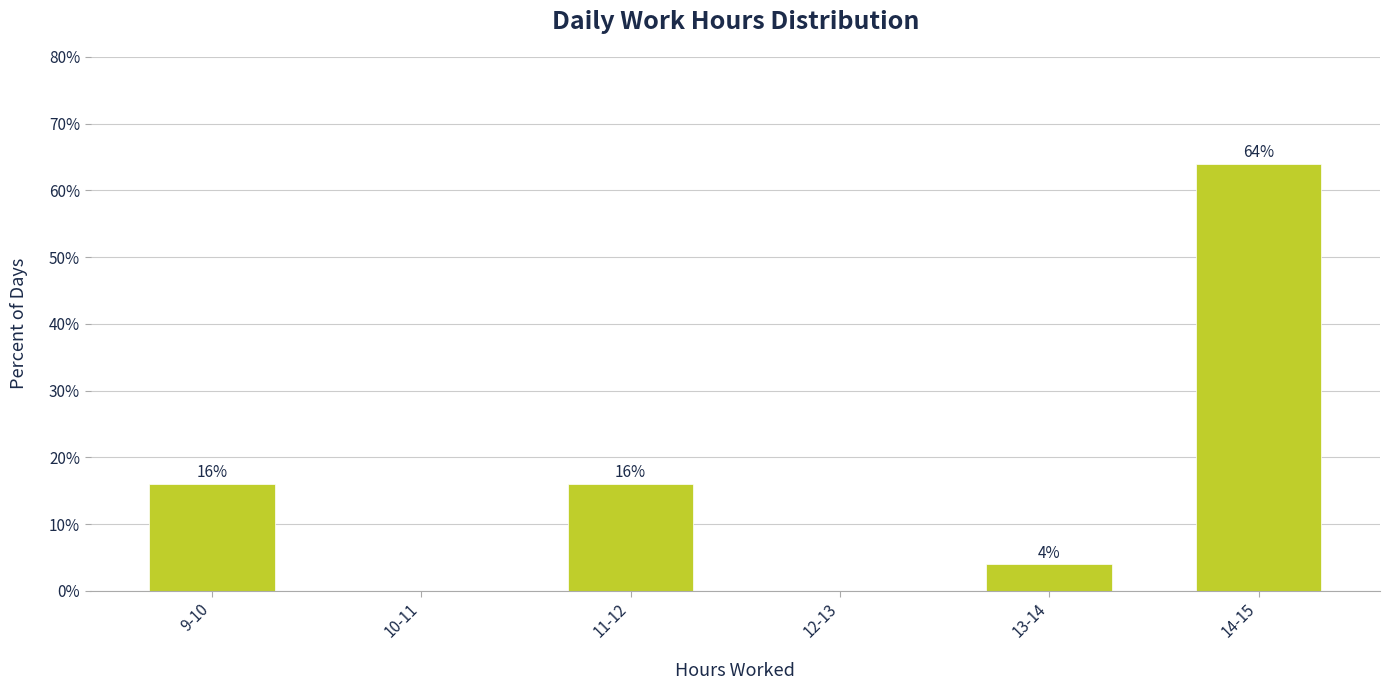

Reading right to left, list all the values displayed in this chart.

14-15=64	13-14=4	12-13=0	11-12=16	10-11=0	9-10=16